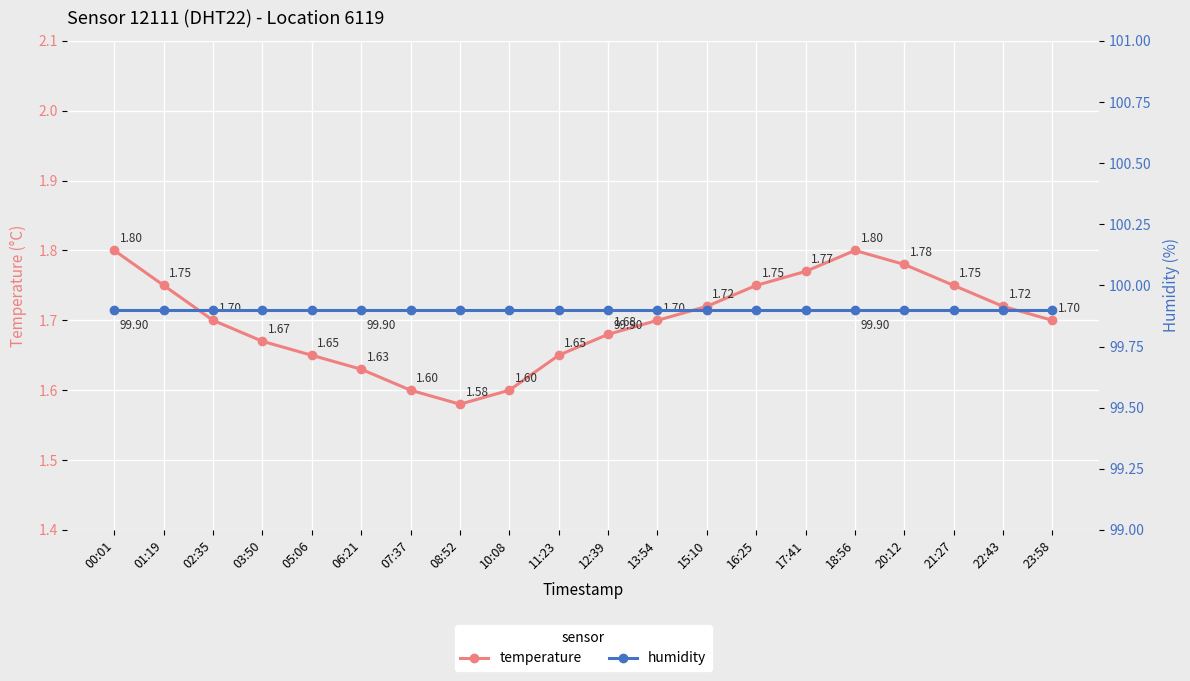

True or false: temperature has more than 0 interior local peaks.

True